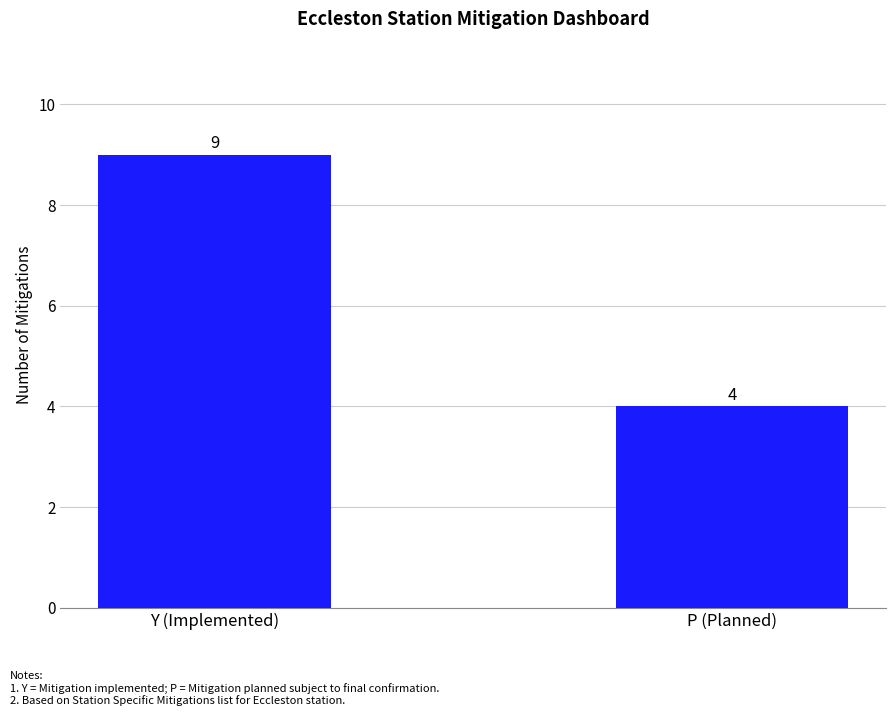

Reading right to left, list all the values displayed in this chart.

P (Planned)=4	Y (Implemented)=9